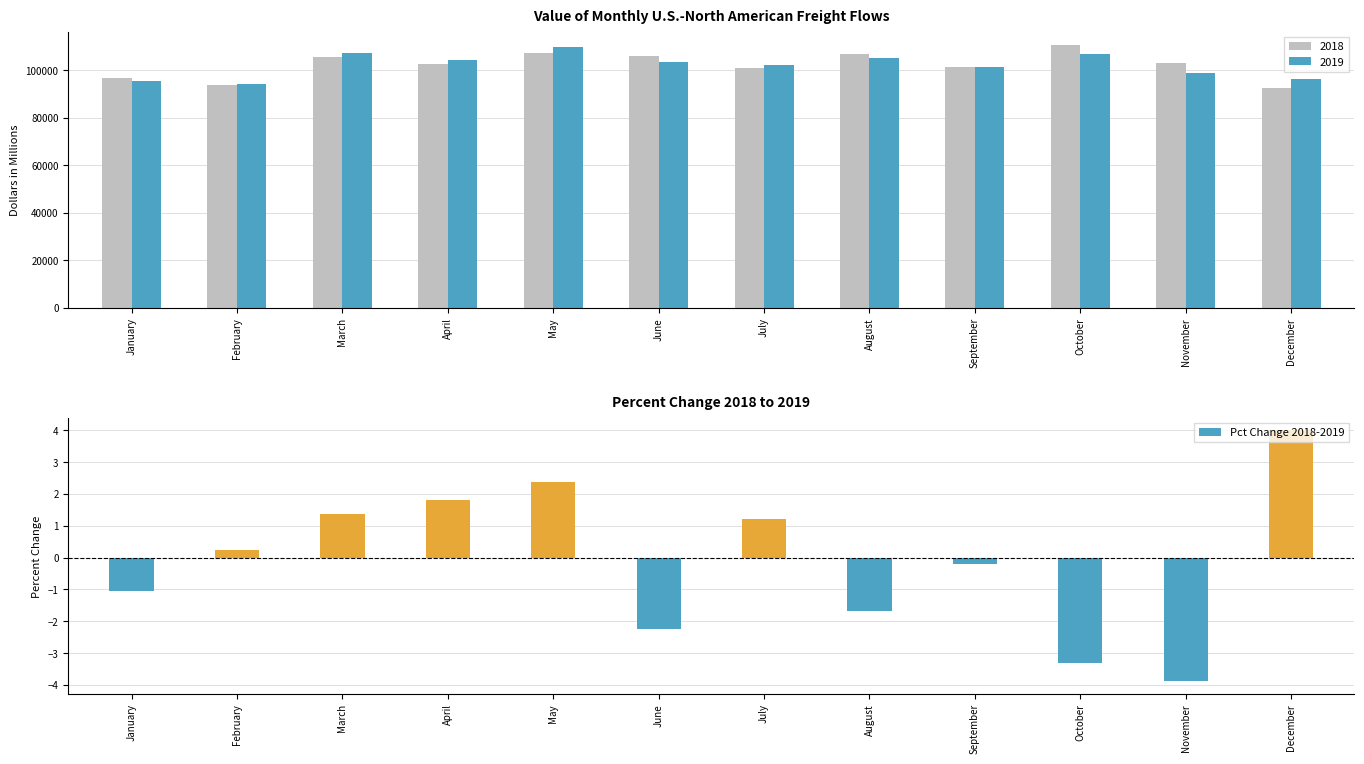

Reading left to right, extract all data points from this chart.

-1.1	0.2	1.4	1.8	2.4	-2.3	1.2	-1.7	-0.2	-3.3	-3.9	4.0